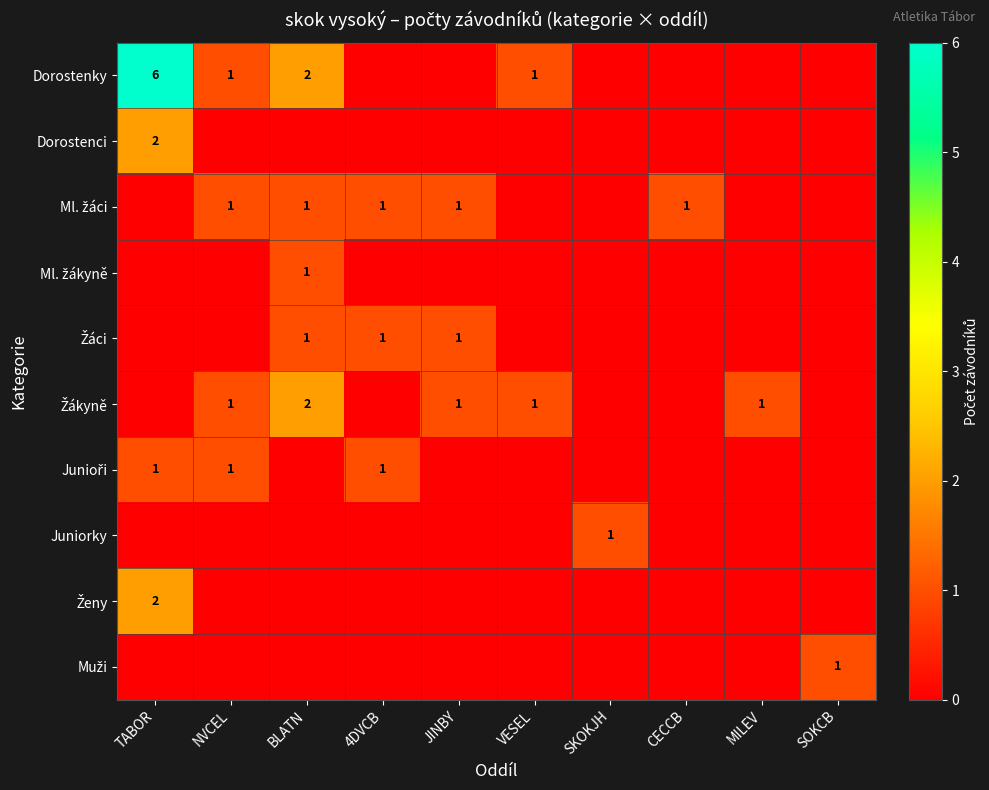

The Juniorky series shows 1 at SKOKJH. True or false?

True